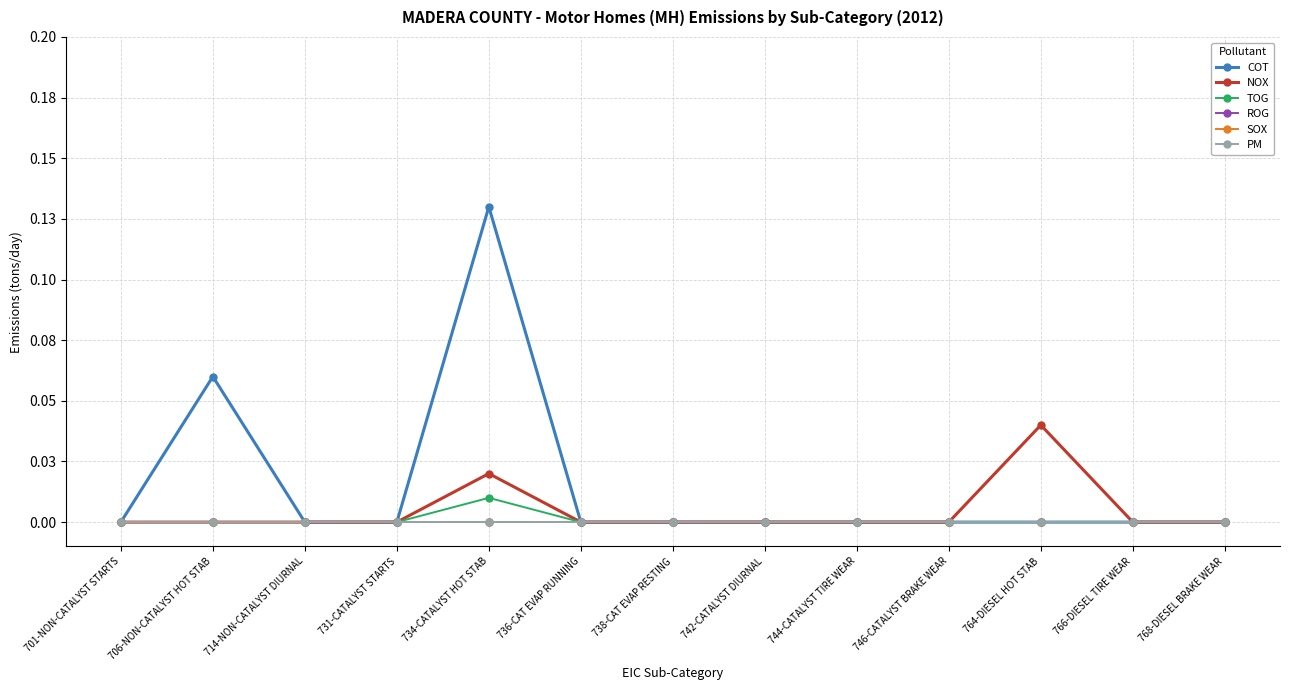

Is this an area chart (filled region under the line)?

No